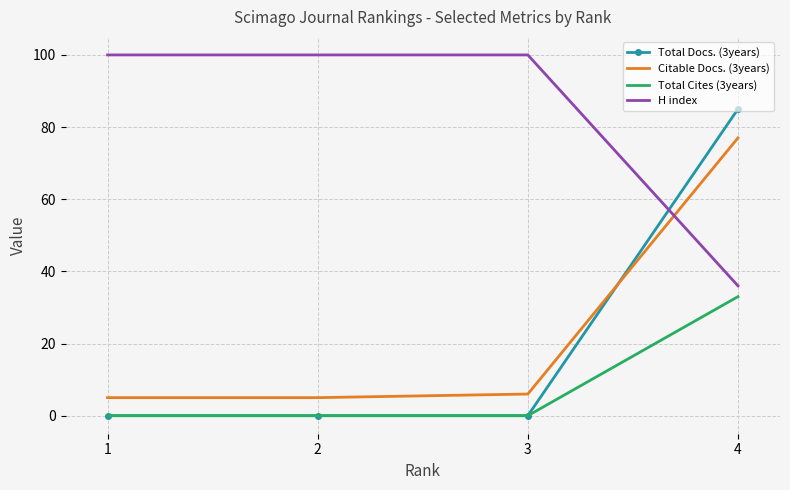

What is the spread (max minus min) of values at 1?

100